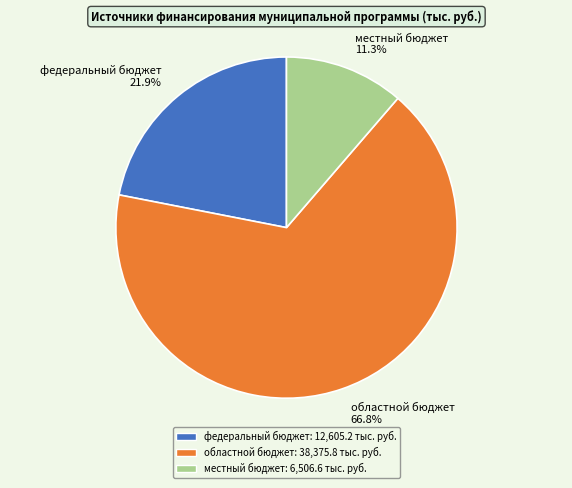

Is it true that федеральный бюджет is 32% of the pie?

False